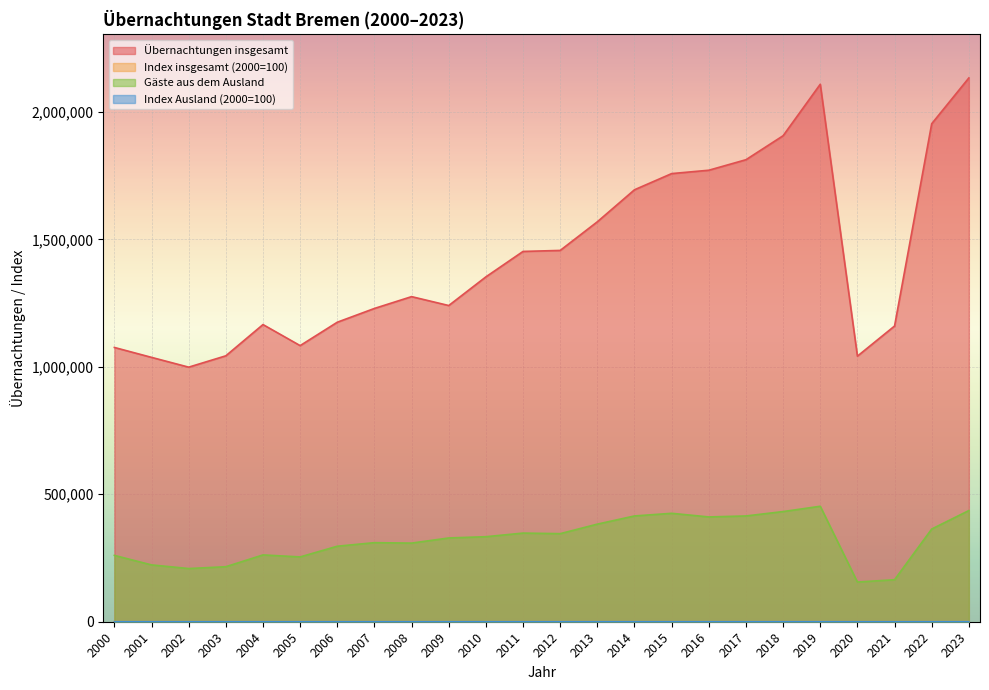

At which label does Index Ausland (2000=100) reach its minimum?

2020